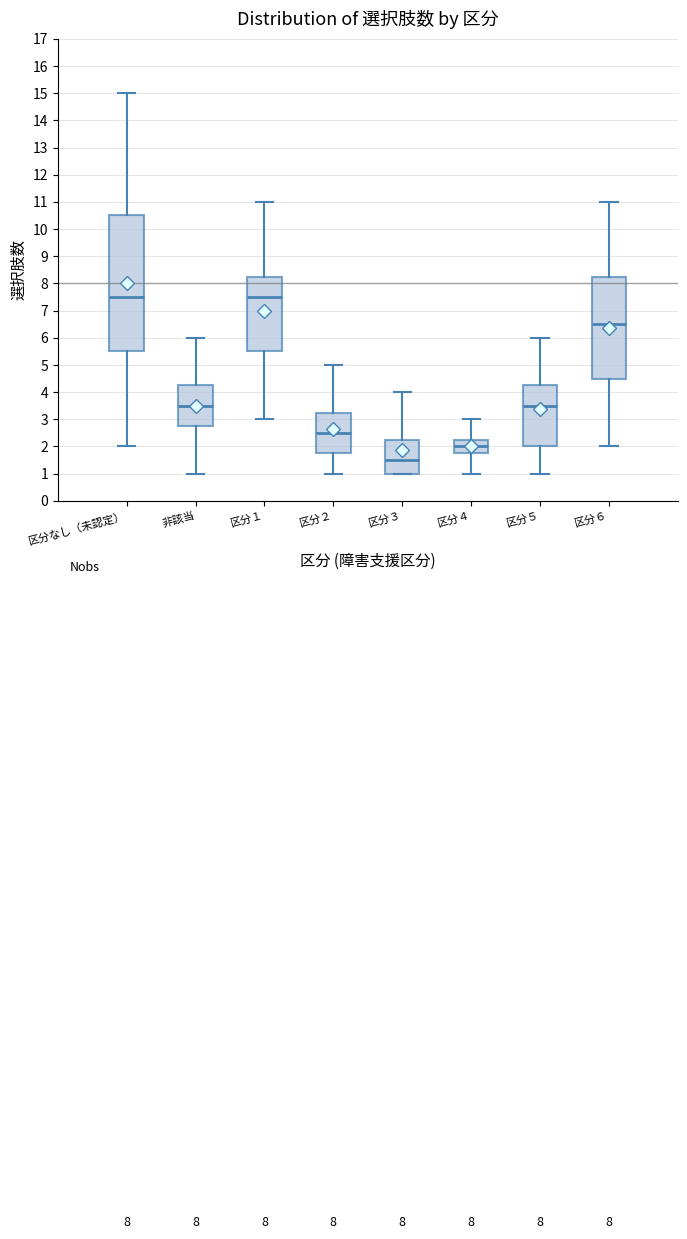

Comparing the boxes themselves (not the whiskers), which one is the tallest?

区分なし（未認定）